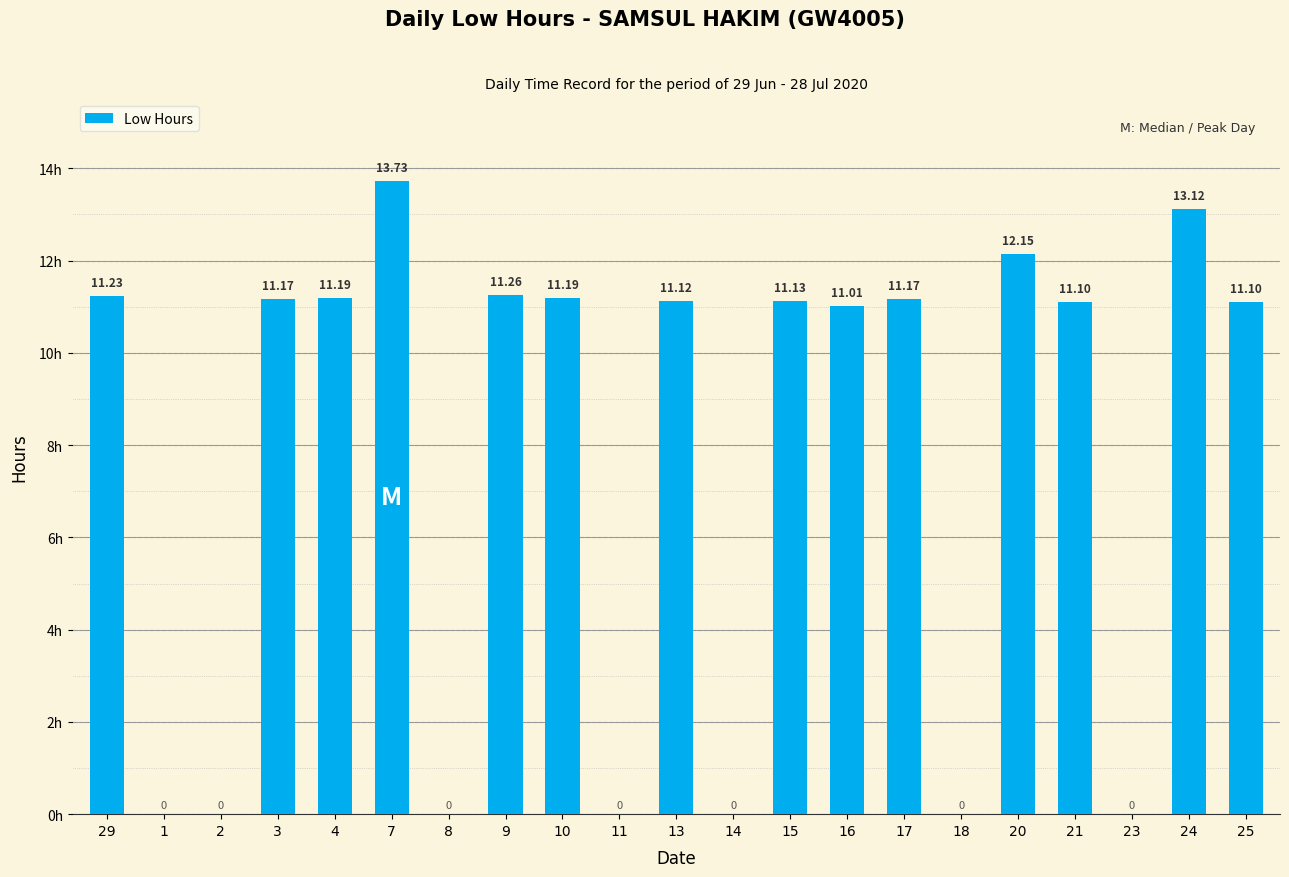

How many data points does each series have?

21